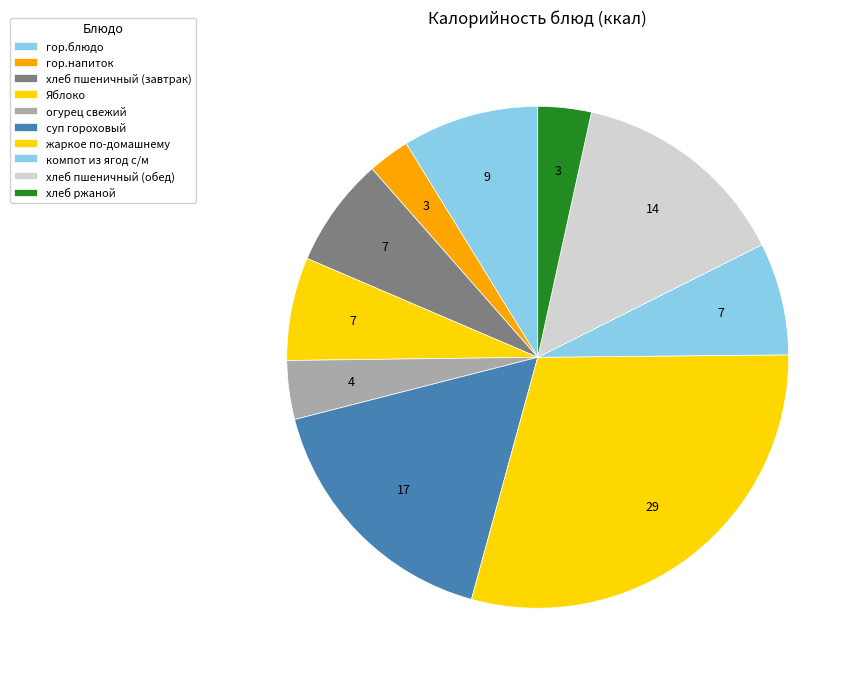

Do хлеб ржаной and гор.блюдо together represent more than half of the pie?

No